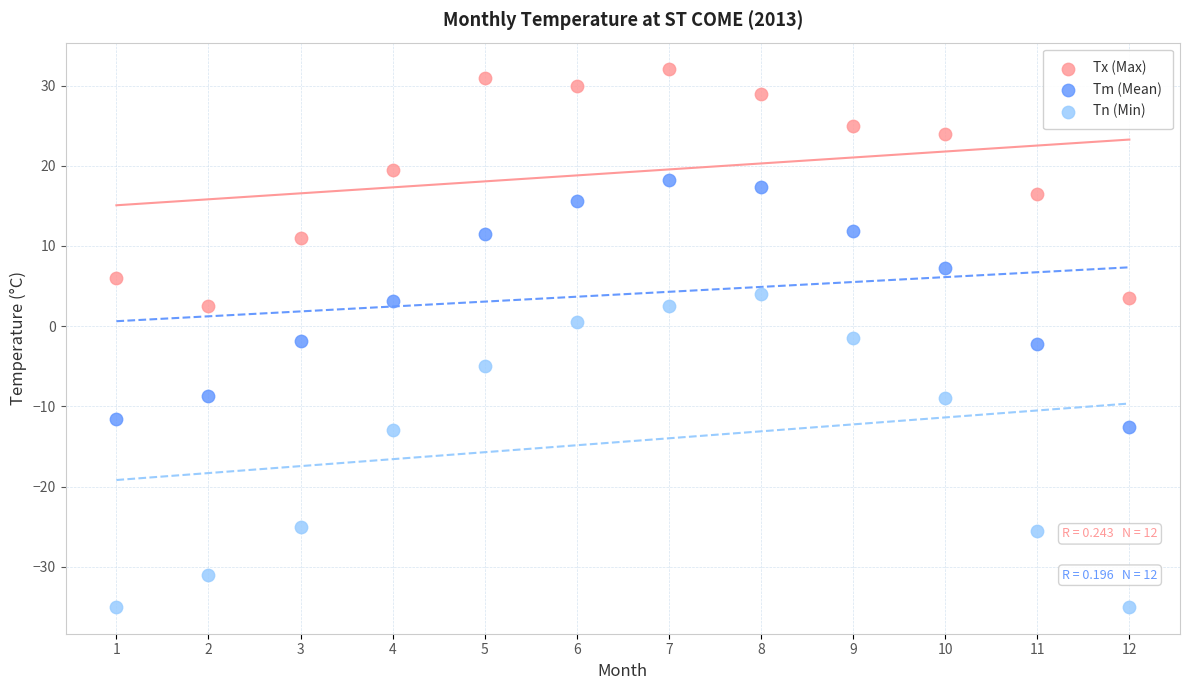

What is the X range (max minus min) for the scatter plot?

11.0